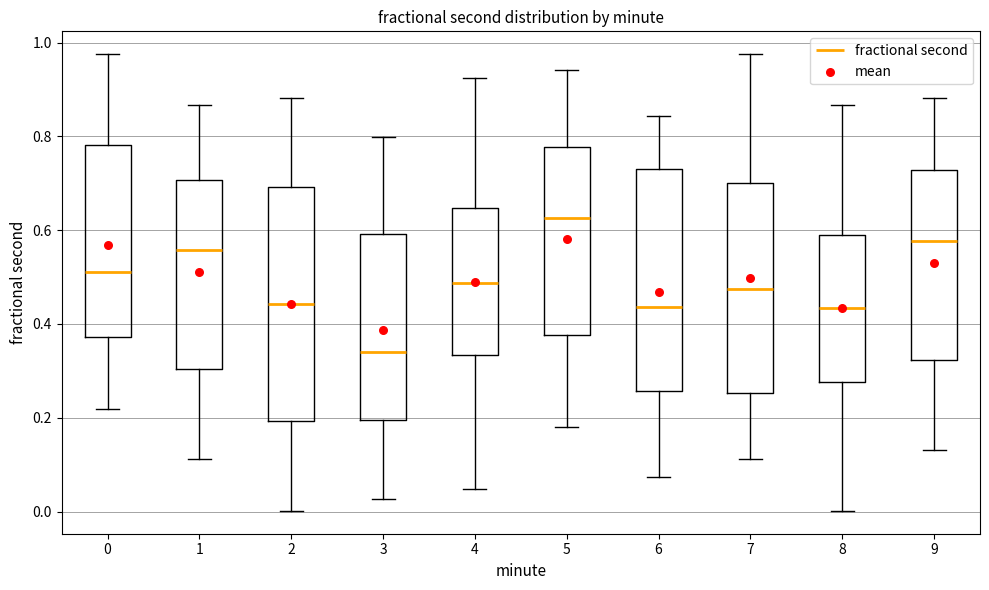

Where is the lower edge of the box at x = 3 on the y-axis? The values are not printed on the chart, so give them approximately, as read against the axis.

0.20